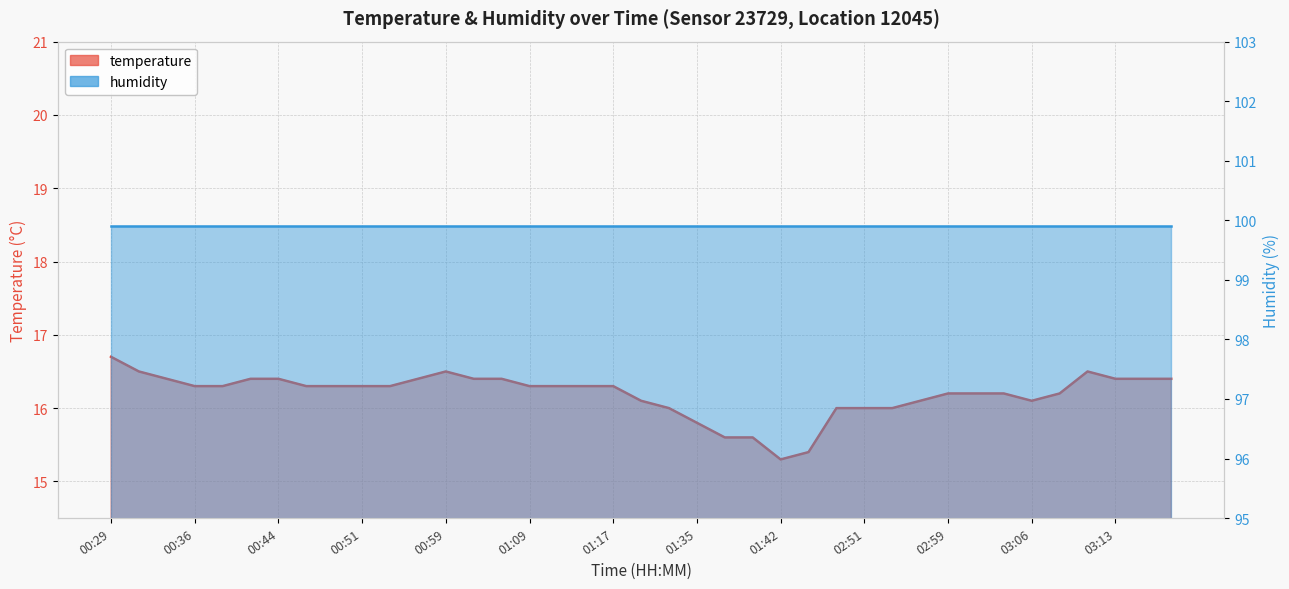

Which label corresponds to the largest value in the chart?

00:29